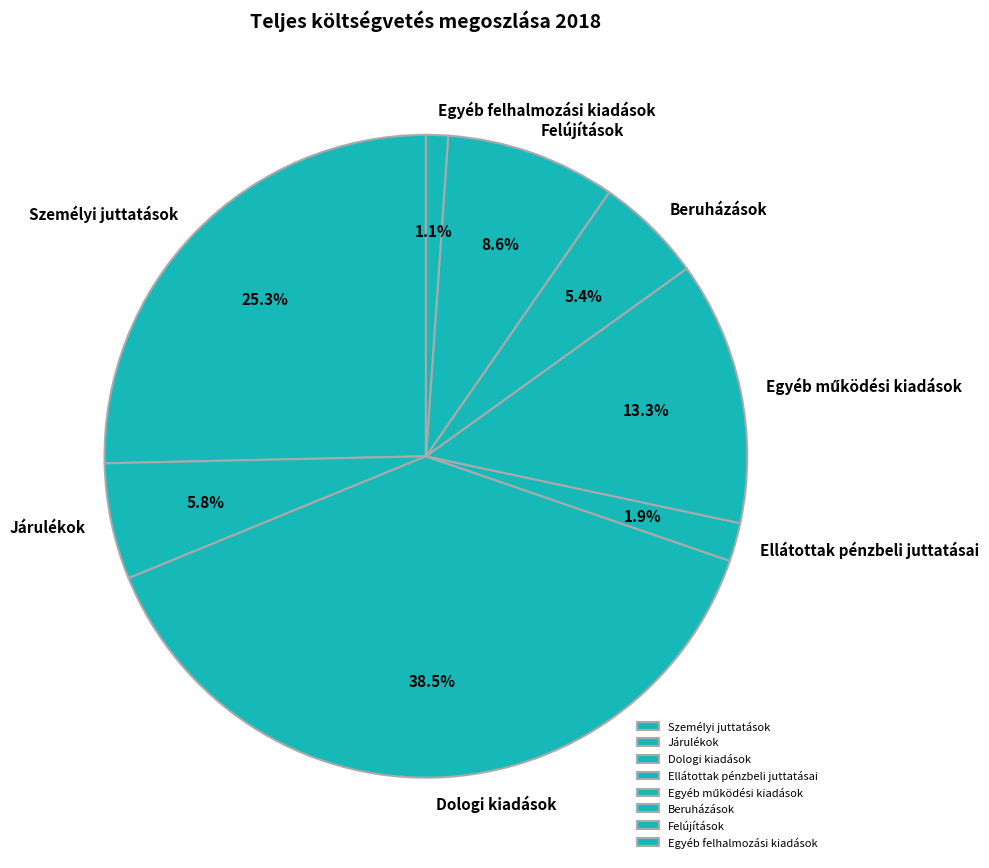

To the nearest percent, what portion does Egyéb felhalmozási kiadások represent?

1%